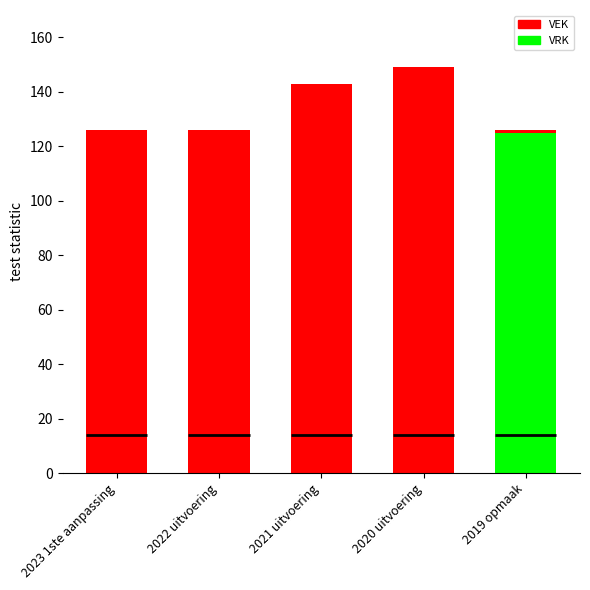

How many bars are there in total?

10